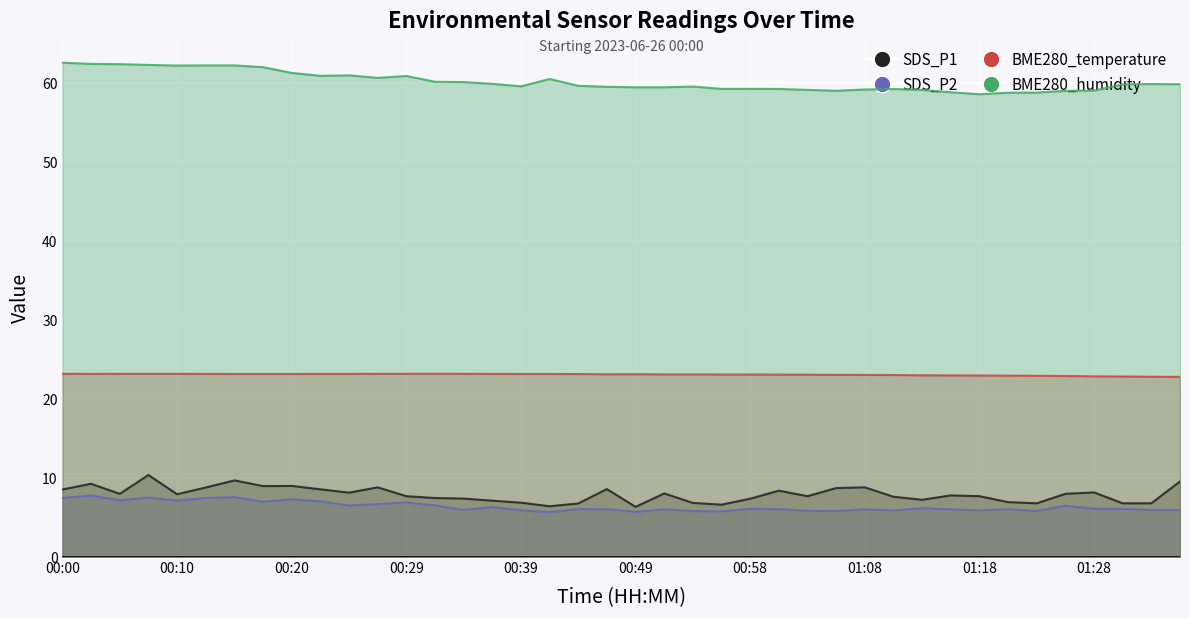

What is the difference between the highest and lowest values at 01:26?

52.5